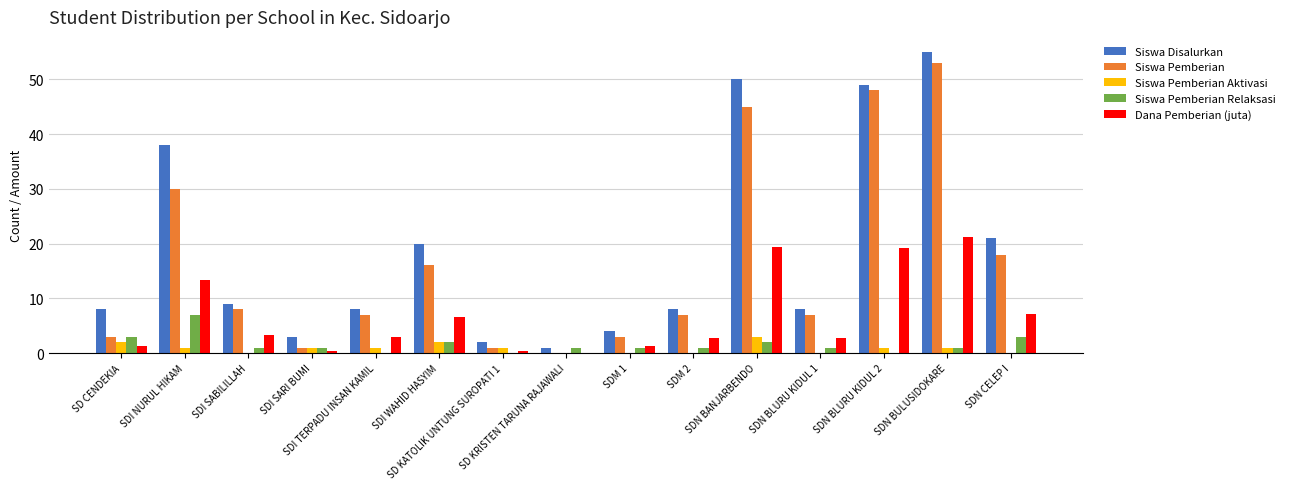

What is the total value across all series at SDN BLURU KIDUL 2?

117.1